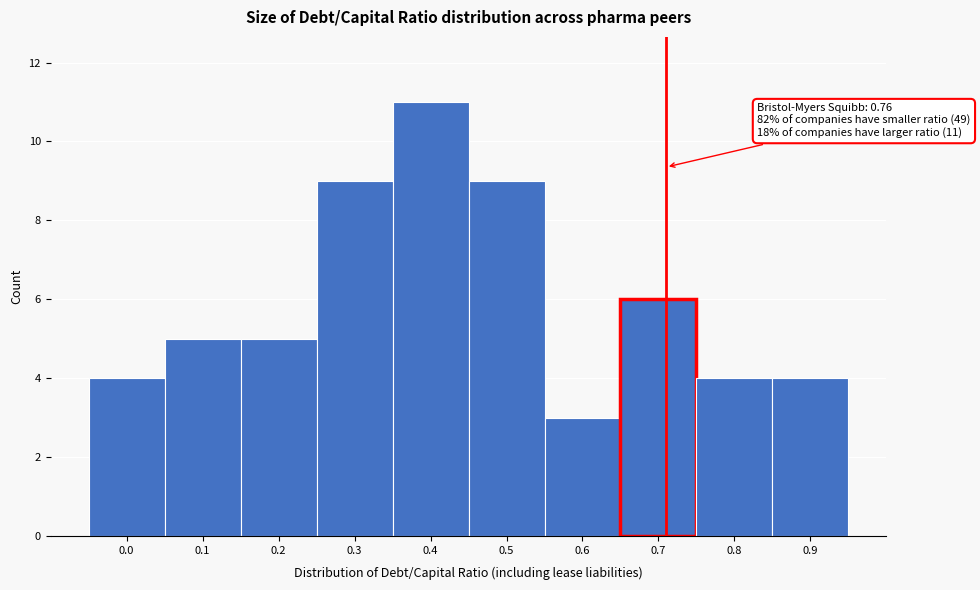

Reading right to left, list all the values displayed in this chart.

4	4	6	3	9	11	9	5	5	4